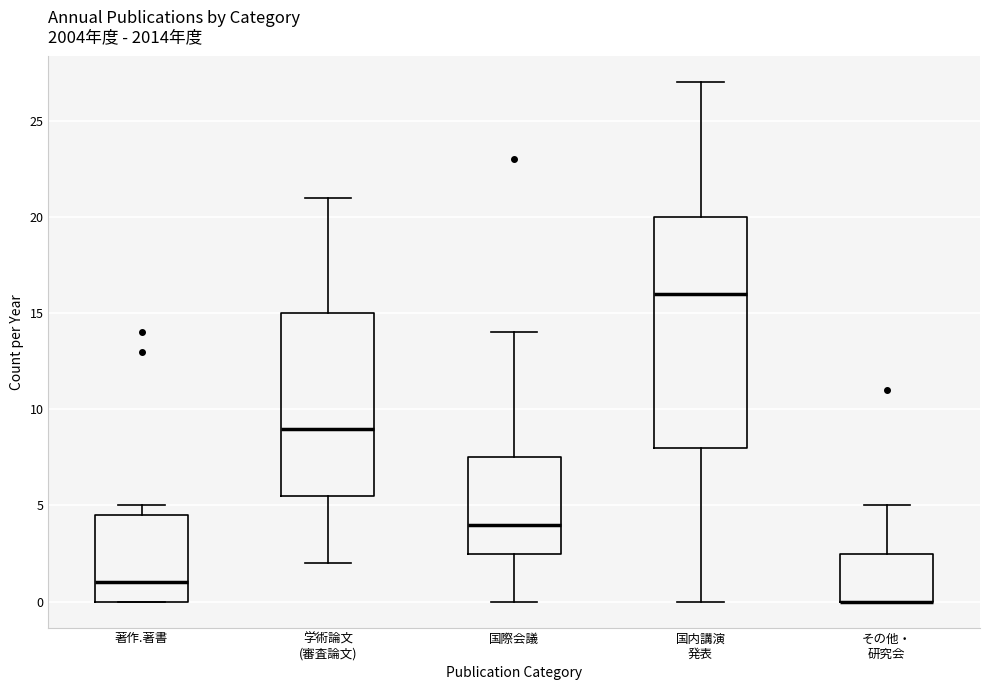

Reading left to right, read every box against the y-axis: the position of its median line, the range the box covers, and the ends of its whiskers. The values are not printed on the chart, so give them approximately, as read against the axis.

著作.著書: median 1.0, box 0.0 to 4.5, whiskers 0.0 to 5.0
学術論文 (審査論文): median 9.0, box 5.5 to 15.0, whiskers 2.0 to 21.0
国際会議: median 4.0, box 2.5 to 7.5, whiskers 0.0 to 14.0
国内講演 発表: median 16.0, box 8.0 to 20.0, whiskers 0.0 to 27.0
その他・ 研究会: median 0.0 (drawn on the box's lower edge), box 0.0 to 2.5, whiskers 0.0 to 5.0